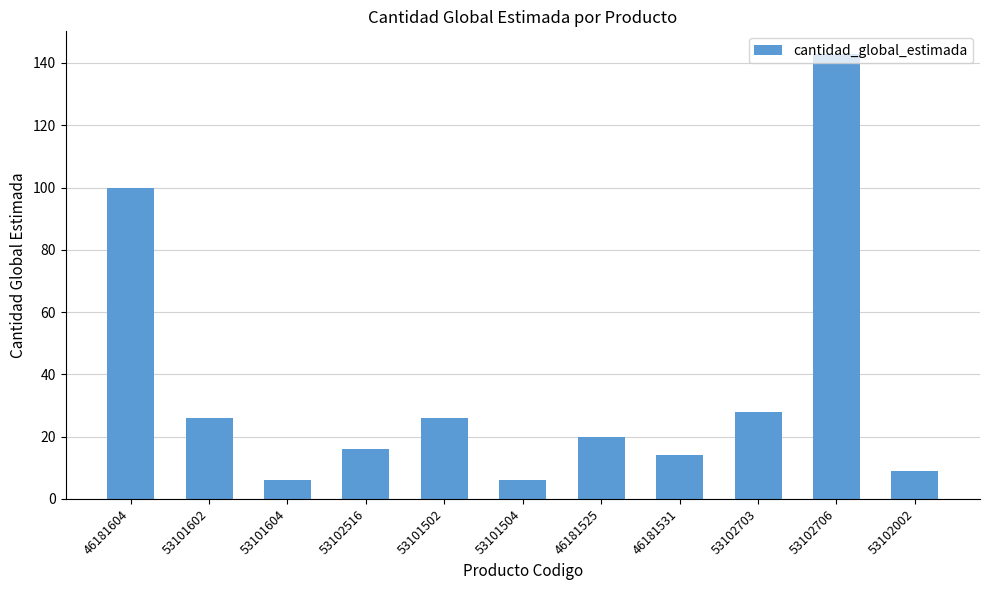

Is it true that the value at 53102002 is 9?

True